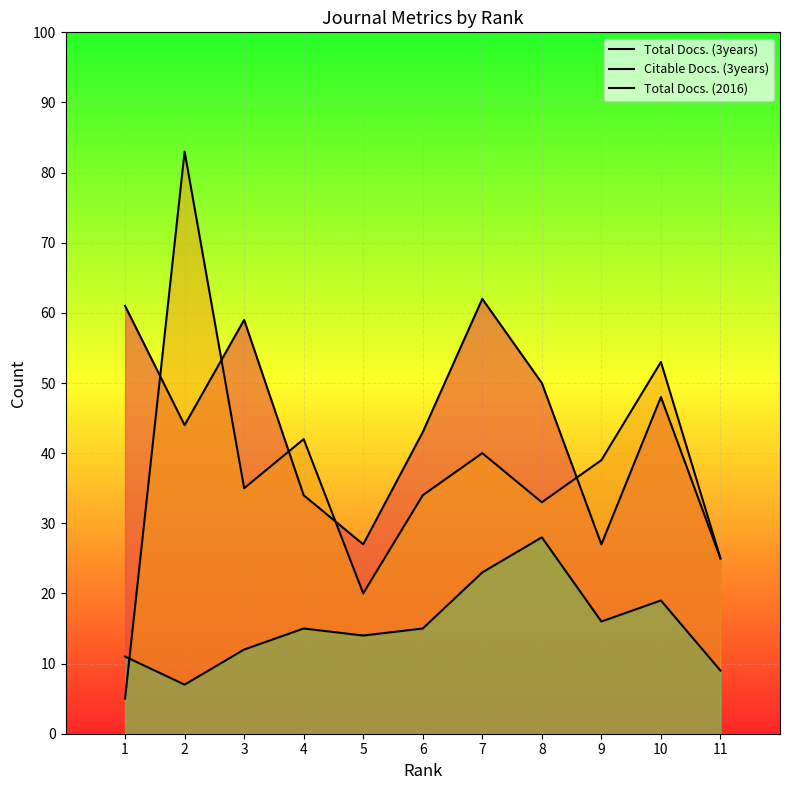

True or false: Citable Docs. (3years) and Total Docs. (2016) intersect in this chart.

True